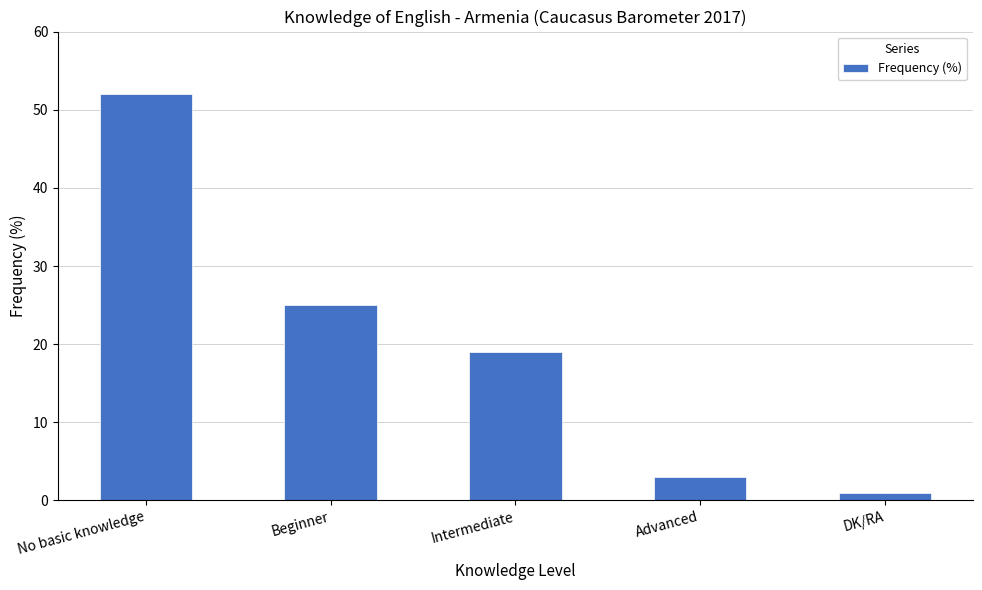

How many bars are there in total?

5